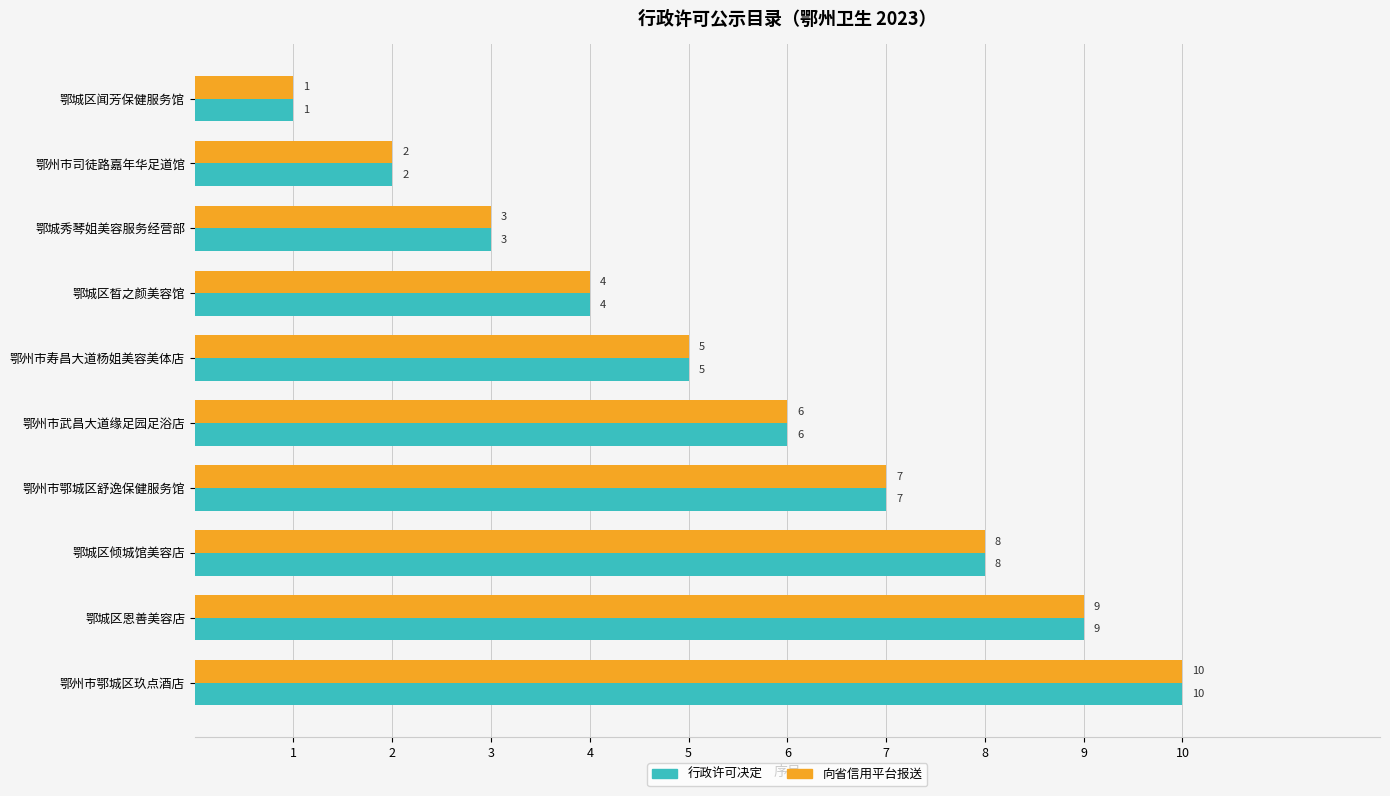

What is the sum of all 向省信用平台报送 values?

55